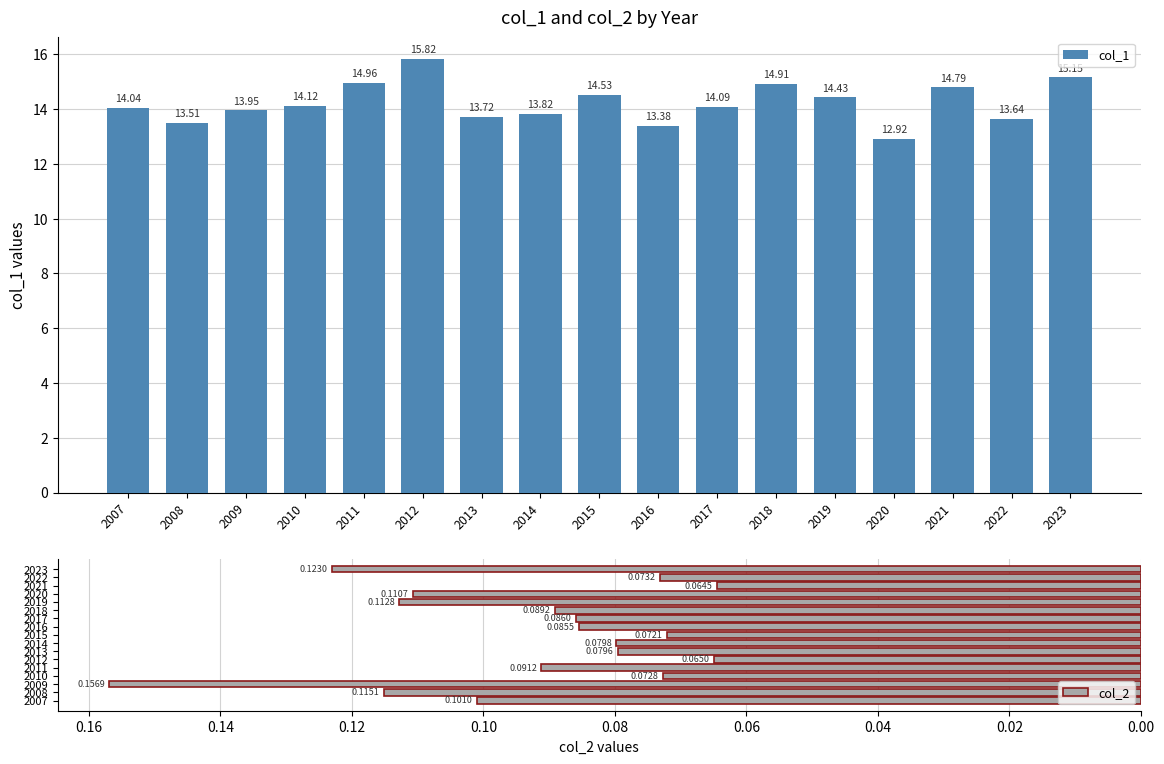

What is the difference between the highest and lowest values at 2013?

13.6